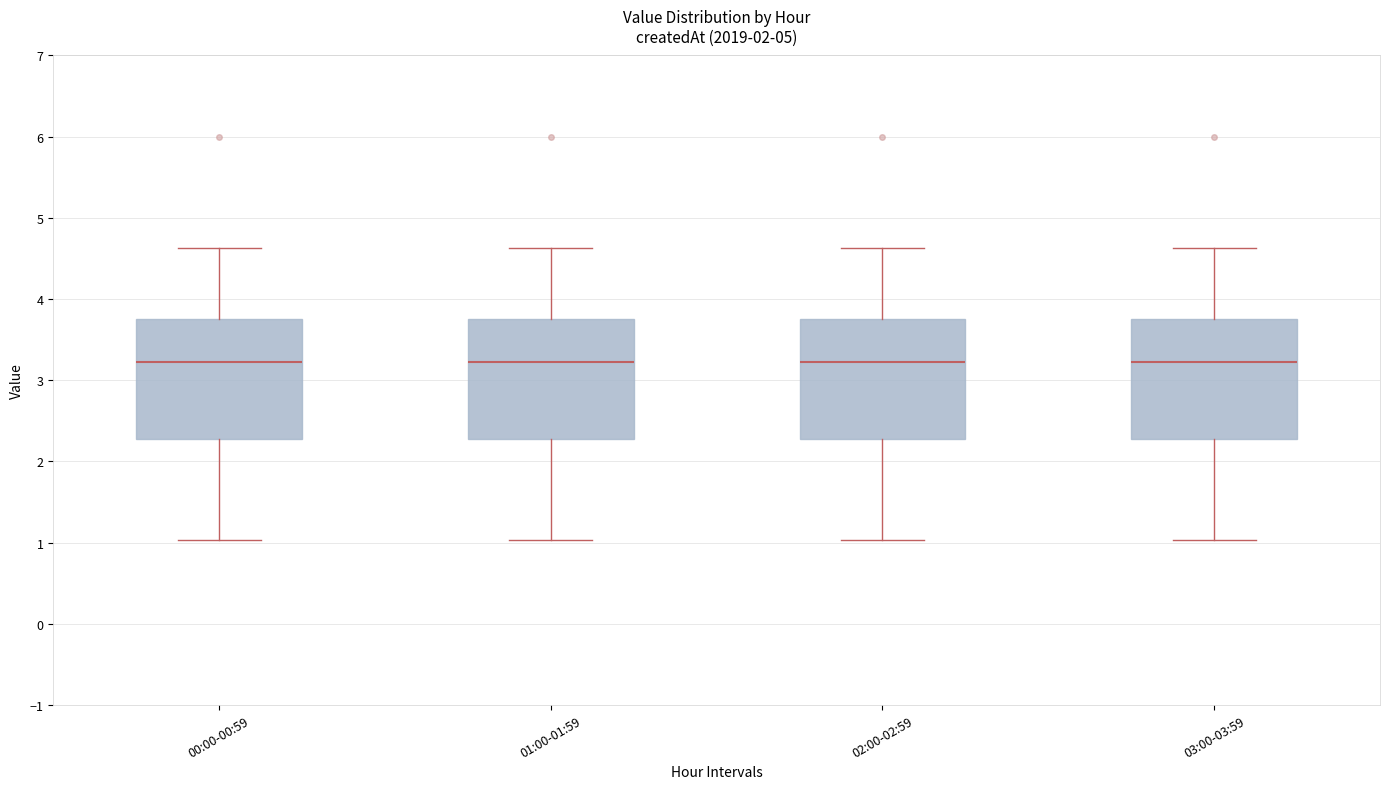

Reading left to right, transcribe this box plot: for each box, give where its median line is, the range the box spans, and where its two whiskers end, as read against the y-axis. The values are not printed on the chart, so give them approximately, as read against the axis.

00:00-00:59: median 3.2, box 2.3 to 3.8, whiskers 1.0 to 4.6
01:00-01:59: median 3.2, box 2.3 to 3.8, whiskers 1.0 to 4.6
02:00-02:59: median 3.2, box 2.3 to 3.8, whiskers 1.0 to 4.6
03:00-03:59: median 3.2, box 2.3 to 3.8, whiskers 1.0 to 4.6